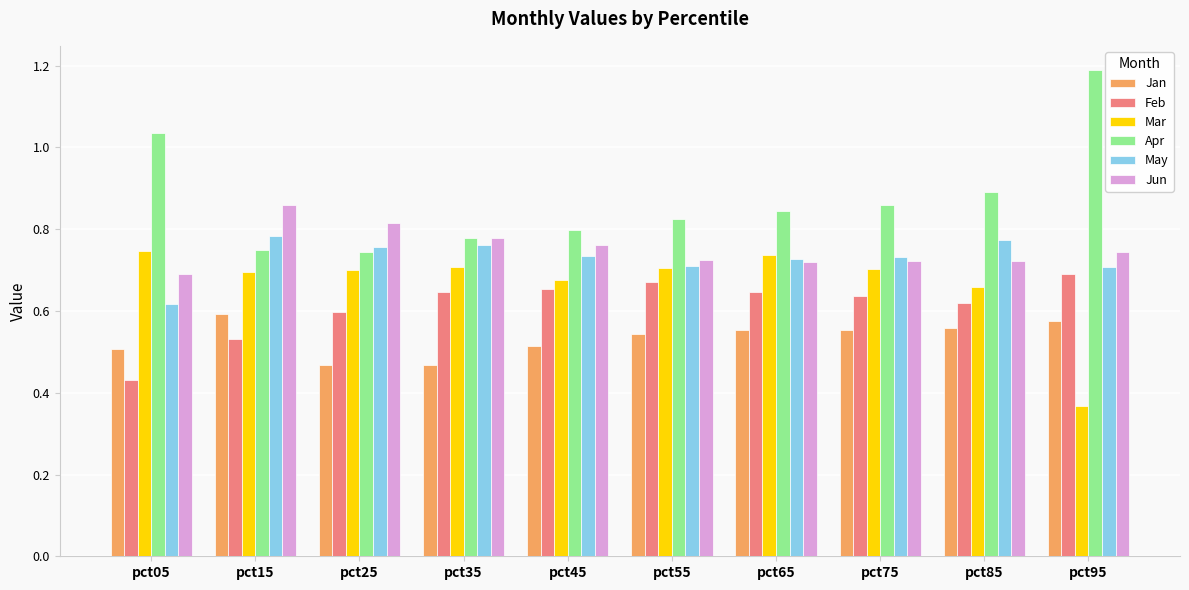

How many Jan values are between 0 and 1?

10